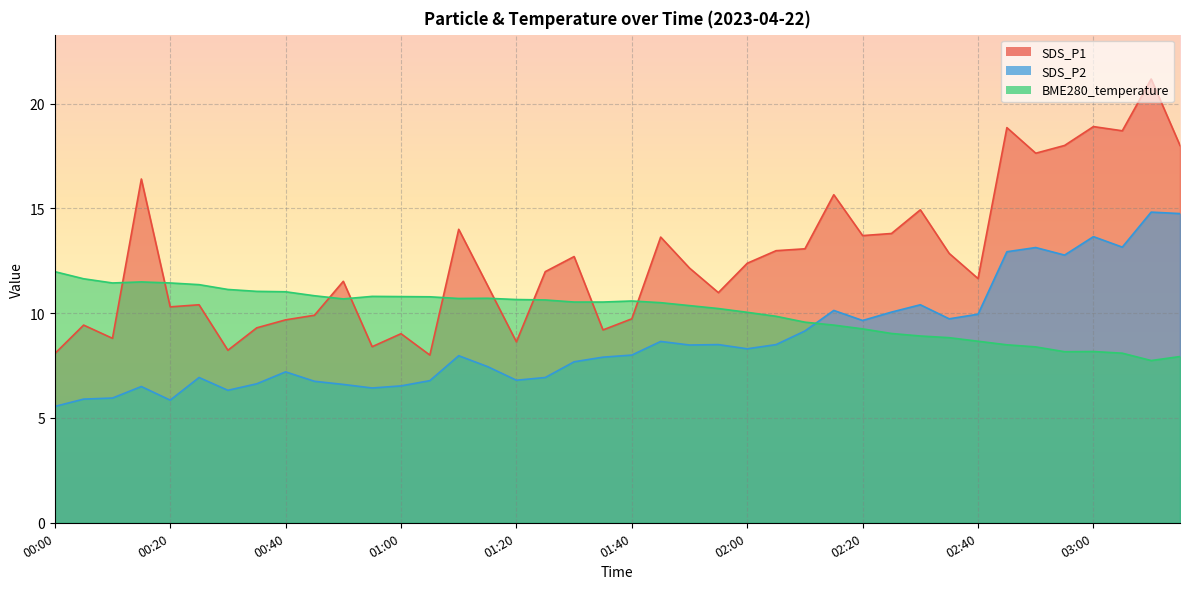

Reading left to right, extract all data points from this chart.

SDS_P1: 00:00=8.1	00:05=9.4	00:10=8.8	00:15=16.4	00:20=10.3	00:25=10.4	00:30=8.2	00:35=9.3	00:40=9.7	00:45=9.9	00:50=11.5	00:55=8.4	01:00=9.0	01:05=8.0	01:10=14.0	01:15=11.3	01:20=8.6	01:25=12.0	01:30=12.7	01:35=9.2	01:40=9.7	01:45=13.6	01:50=12.2	01:55=11.0	02:00=12.4	02:05=13.0	02:10=13.1	02:15=15.7	02:20=13.7	02:25=13.8	02:30=14.9	02:35=12.8	02:40=11.7	02:45=18.9	02:50=17.6	02:55=18.0	03:00=18.9	03:05=18.7	03:10=21.2	03:15=18.0
SDS_P2: 00:00=5.5	00:05=5.9	00:10=6.0	00:15=6.5	00:20=5.8	00:25=6.9	00:30=6.3	00:35=6.6	00:40=7.2	00:45=6.8	00:50=6.6	00:55=6.4	01:00=6.5	01:05=6.8	01:10=8.0	01:15=7.5	01:20=6.8	01:25=6.9	01:30=7.7	01:35=7.9	01:40=8.0	01:45=8.7	01:50=8.5	01:55=8.5	02:00=8.3	02:05=8.5	02:10=9.2	02:15=10.1	02:20=9.7	02:25=10.1	02:30=10.4	02:35=9.7	02:40=9.9	02:45=12.9	02:50=13.1	02:55=12.8	03:00=13.7	03:05=13.2	03:10=14.8	03:15=14.8
BME280_temperature: 00:00=12.0	00:05=11.6	00:10=11.4	00:15=11.5	00:20=11.4	00:25=11.4	00:30=11.1	00:35=11.0	00:40=11.0	00:45=10.8	00:50=10.7	00:55=10.8	01:00=10.8	01:05=10.8	01:10=10.7	01:15=10.7	01:20=10.7	01:25=10.6	01:30=10.5	01:35=10.5	01:40=10.6	01:45=10.5	01:50=10.4	01:55=10.2	02:00=10.0	02:05=9.8	02:10=9.6	02:15=9.4	02:20=9.2	02:25=9.0	02:30=8.9	02:35=8.8	02:40=8.7	02:45=8.5	02:50=8.4	02:55=8.2	03:00=8.2	03:05=8.1	03:10=7.7	03:15=7.9